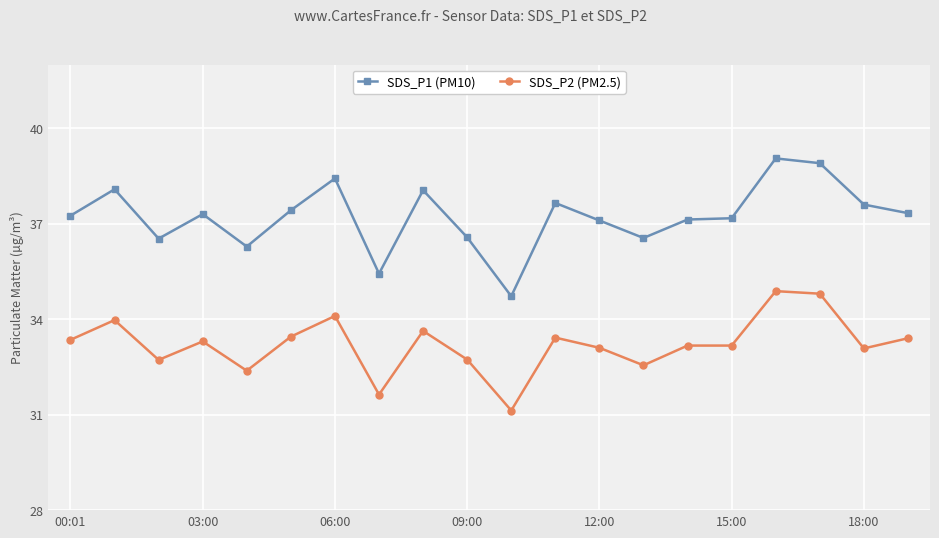

What is the average value of the SDS_P2 (PM2.5) series?

33.2